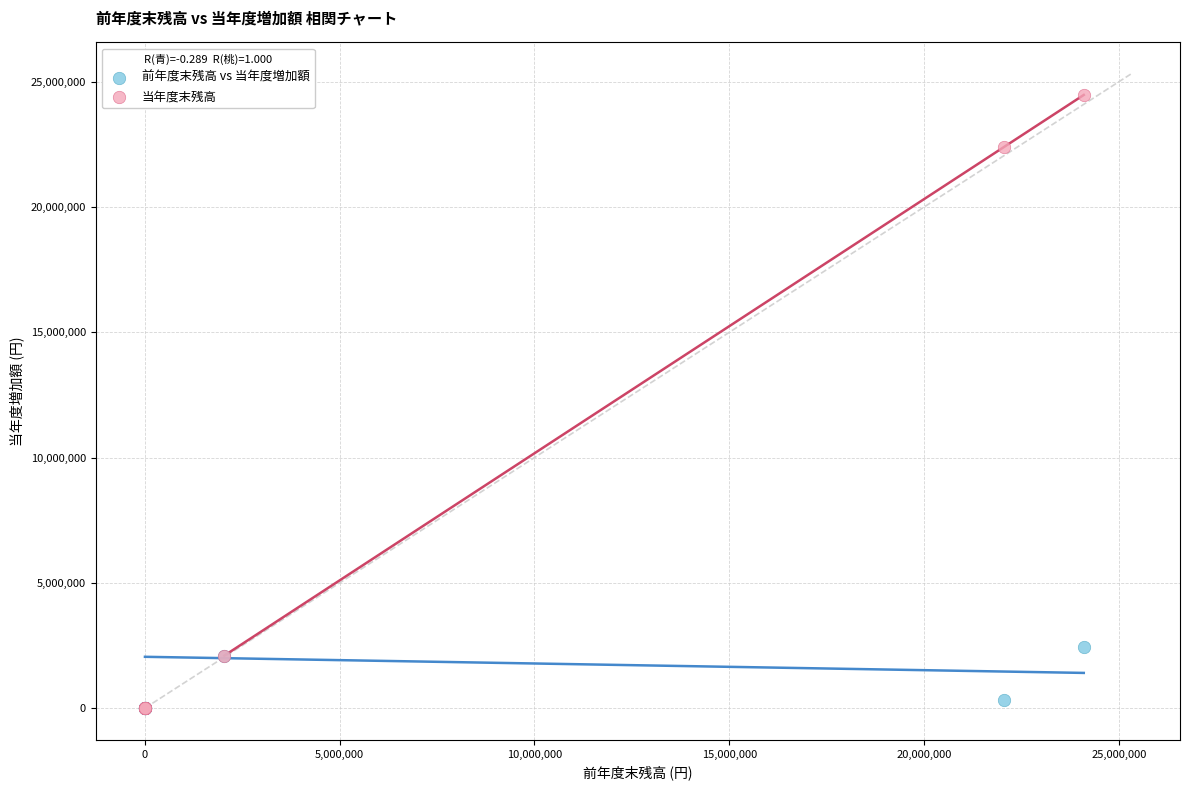

What are all the series names shown in the legend?

前年度末残高 vs 当年度増加額, 当年度末残高